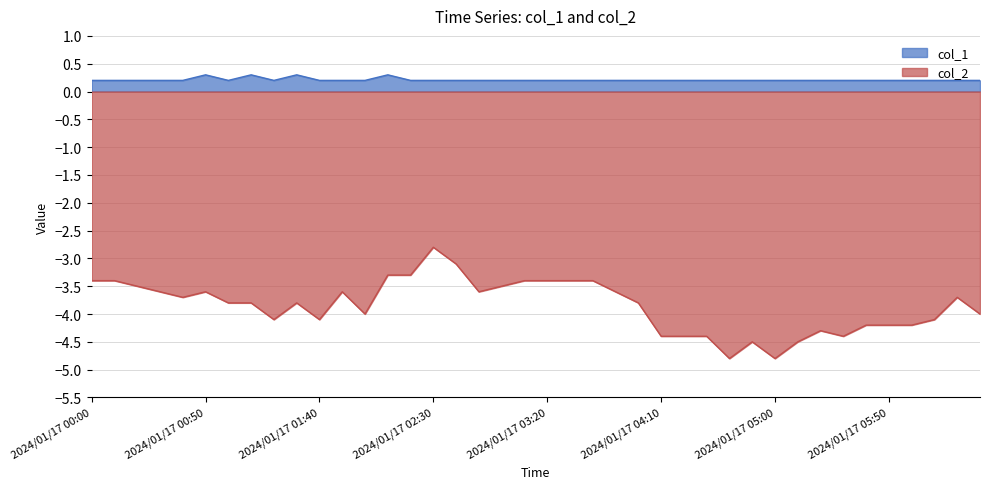

What value does the col_1 series have at 2024/01/17 01:00?

0.2